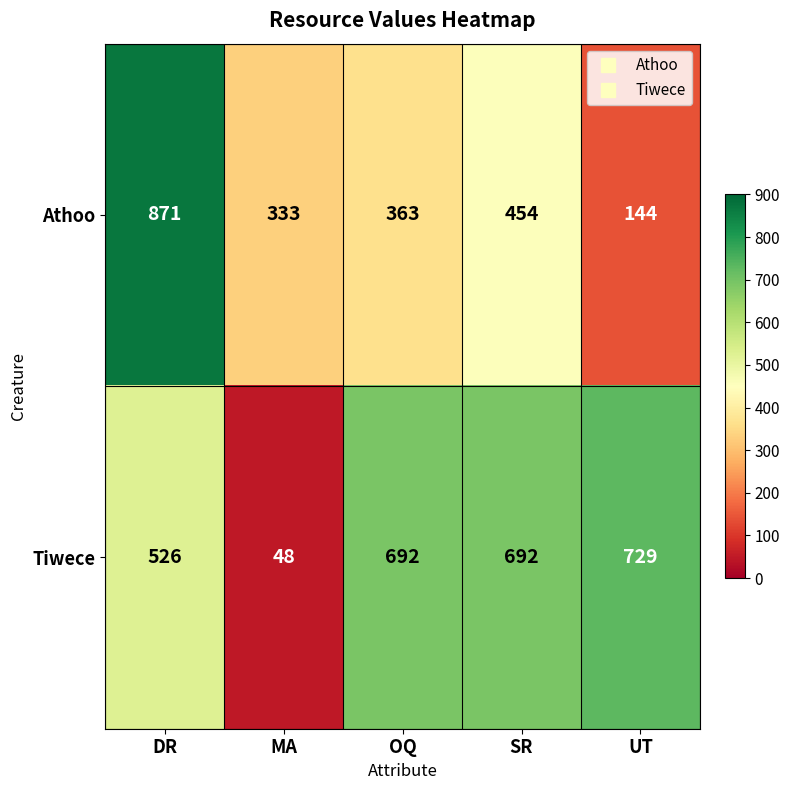

What is the difference between the maximum and minimum values in the Tiwece series?

681